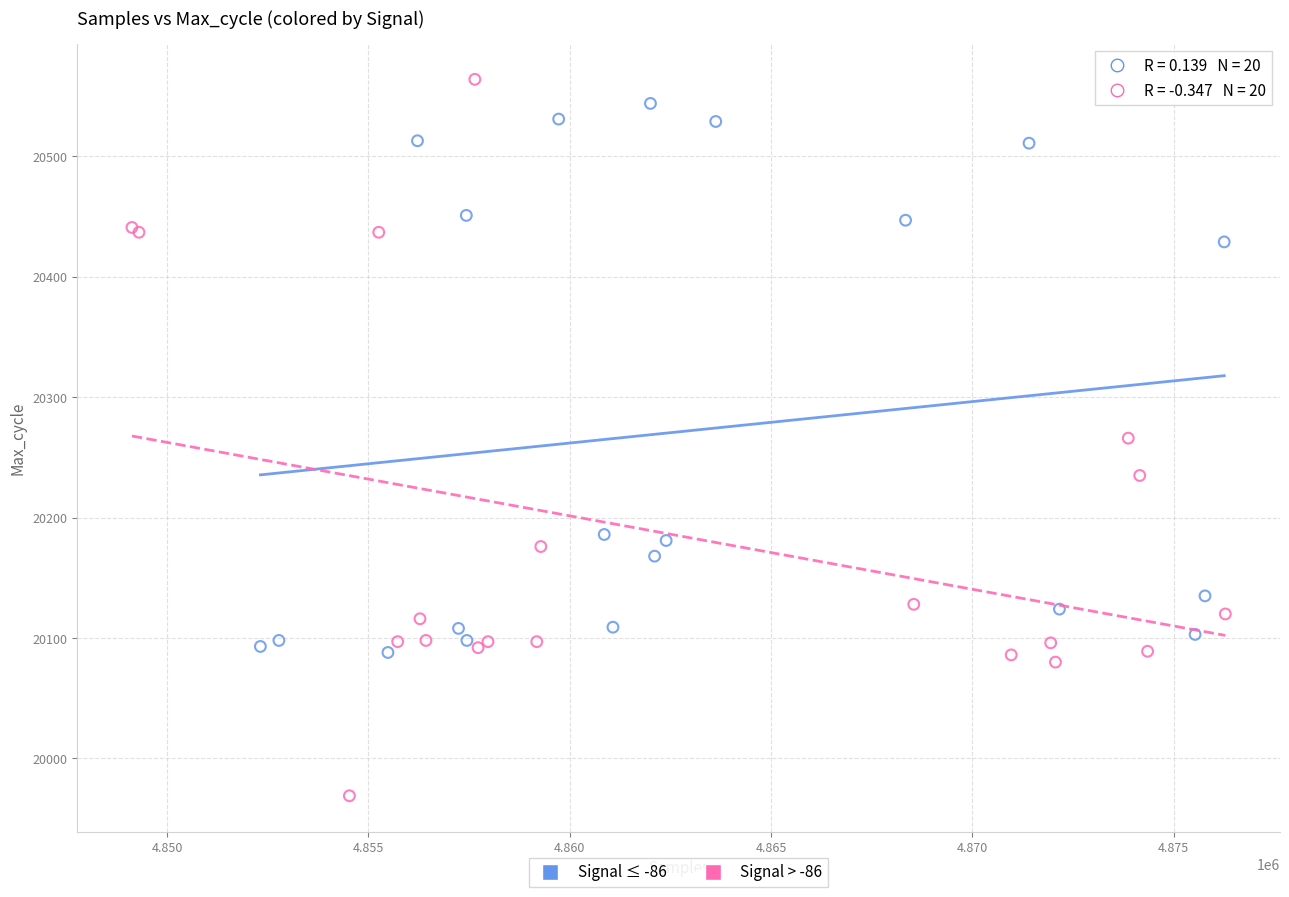

Which series has the widest spread of Y values?

Signal > -86